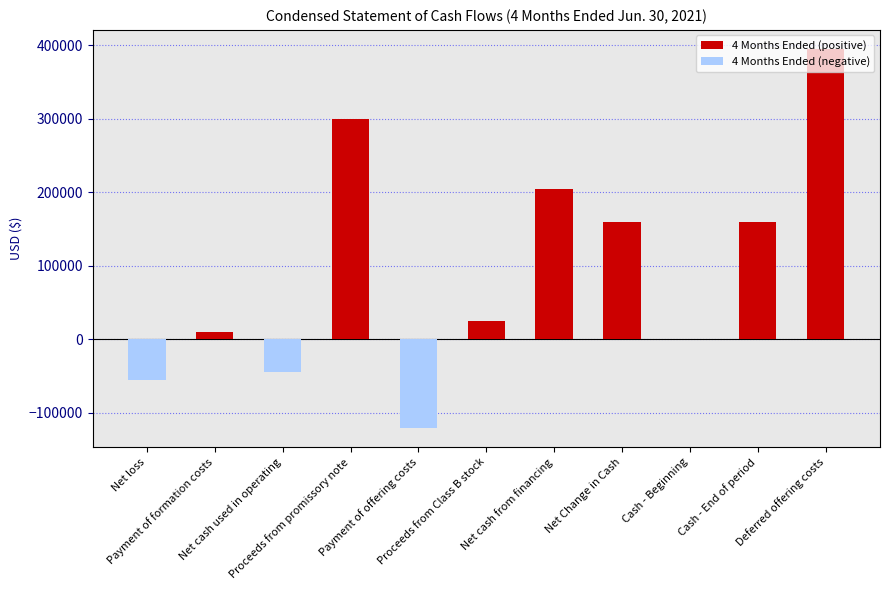

Which has a higher value, Net cash from financing or Net Change in Cash?

Net cash from financing